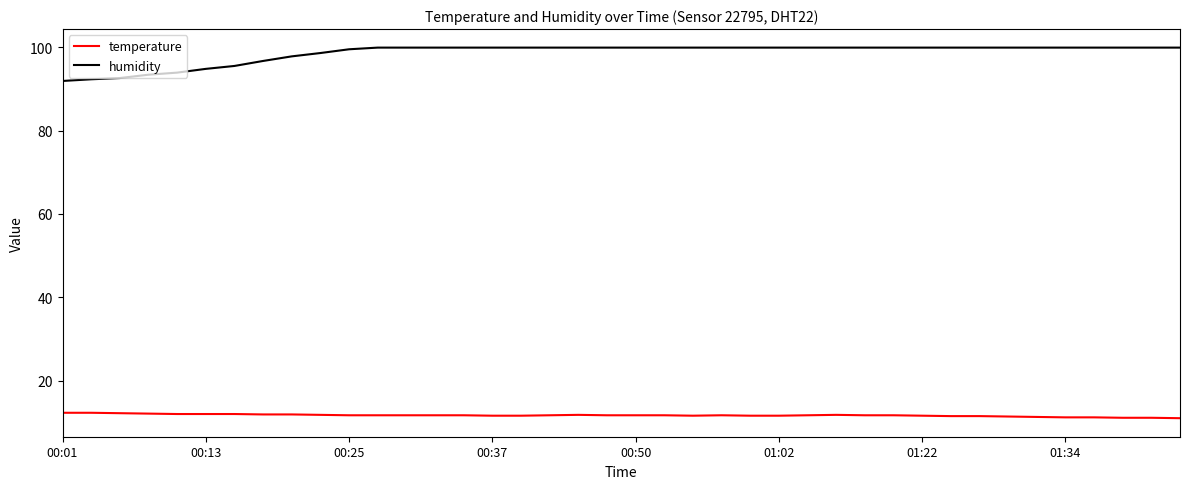

What is the average value of the humidity series?

98.6